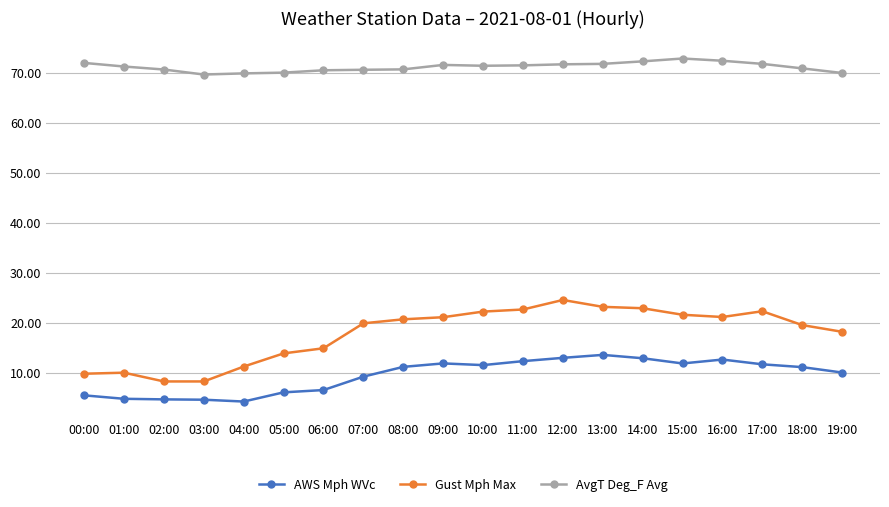

True or false: Gust Mph Max has more than 0 points higher than both neighbors.

True